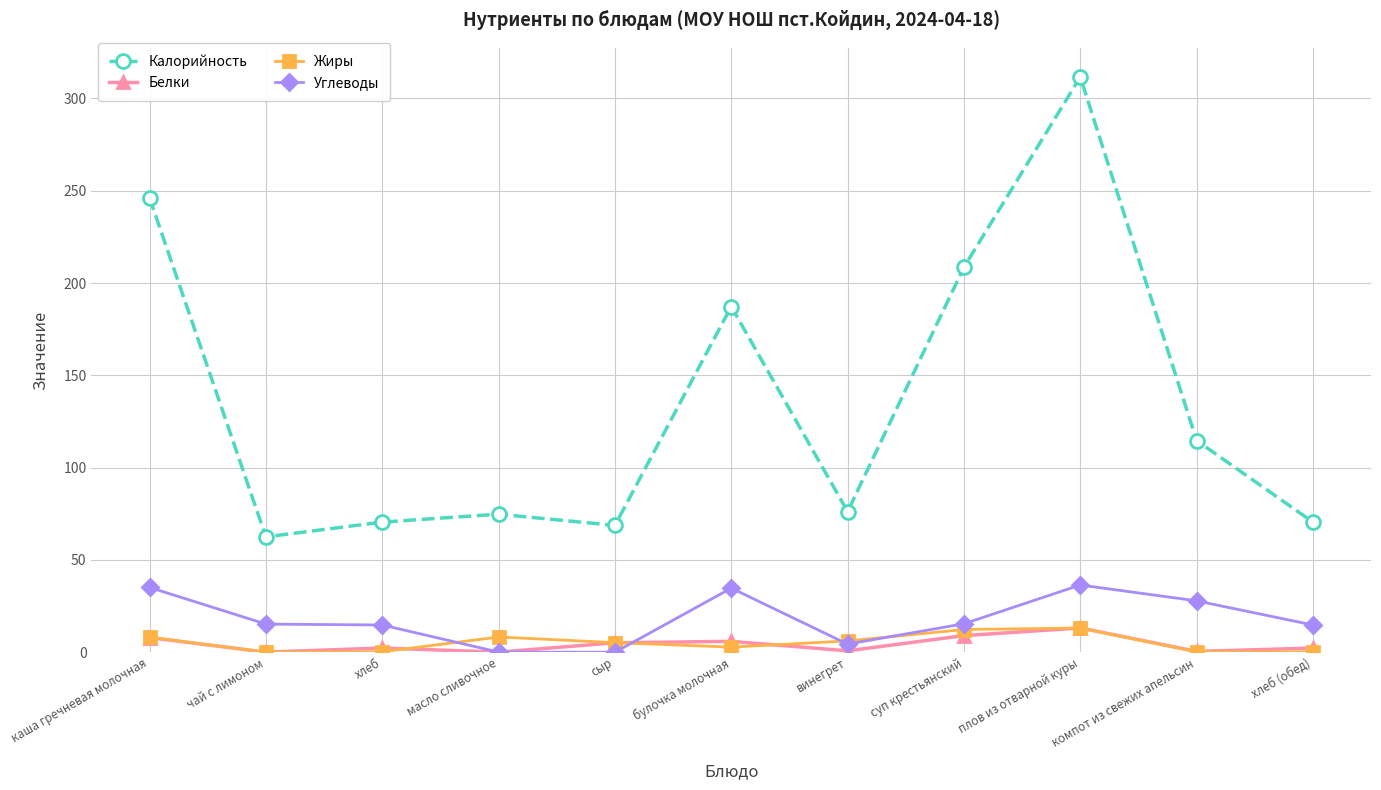

Which series has the largest total across all categories?

Калорийность